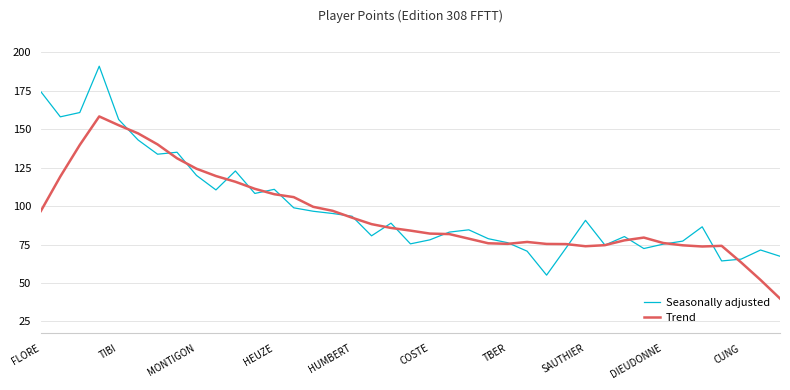

What is the maximum value for Trend?

158.2